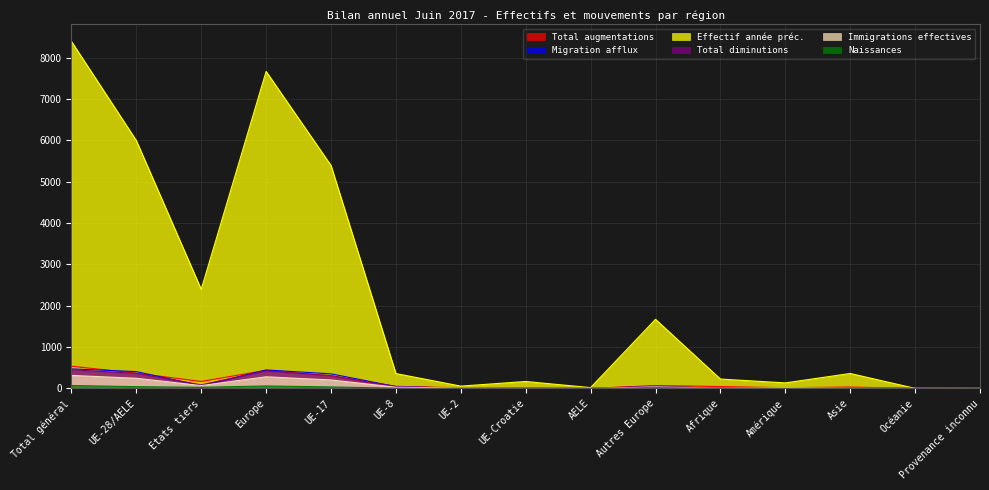

Reading right to left, transcribe all the data shown in this chart.

Total augmentations: 0	1	34	17	46	70	0	1	13	52	303	439	168	369	537
Migration afflux: 0	1	8	8	9	40	2	2	6	44	353	447	66	407	473
Effectif année préc.: 1	2	362	134	227	1672	20	168	56	360	5395	7671	2398	5999	8397
Total diminutions: 0	1	14	12	4	56	1	6	5	42	311	421	87	365	452
Immigrations effectives: 0	1	9	17	6	36	0	1	11	29	205	282	69	246	315
Naissances: 0	0	6	0	5	17	0	0	1	5	37	60	28	43	71